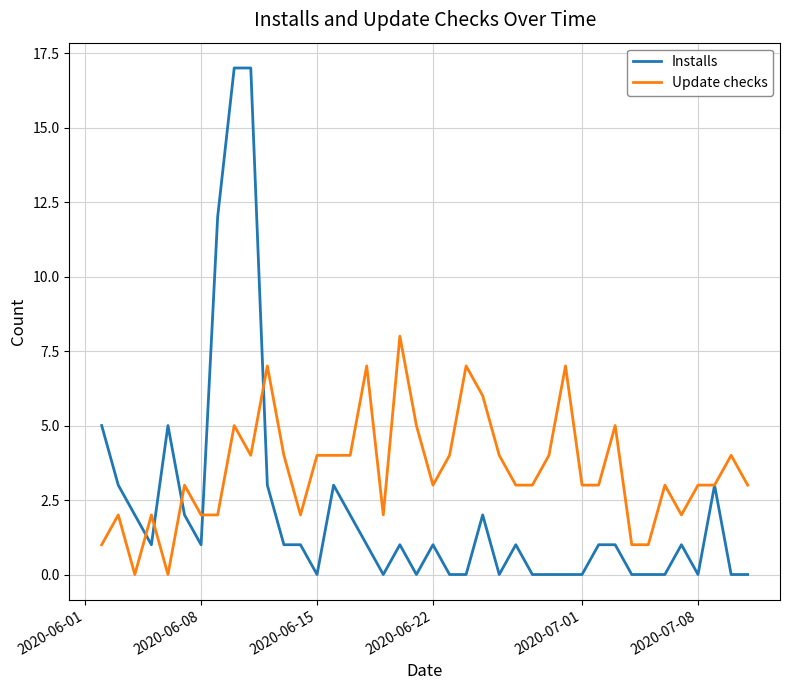

What is the maximum value shown in the chart?

17